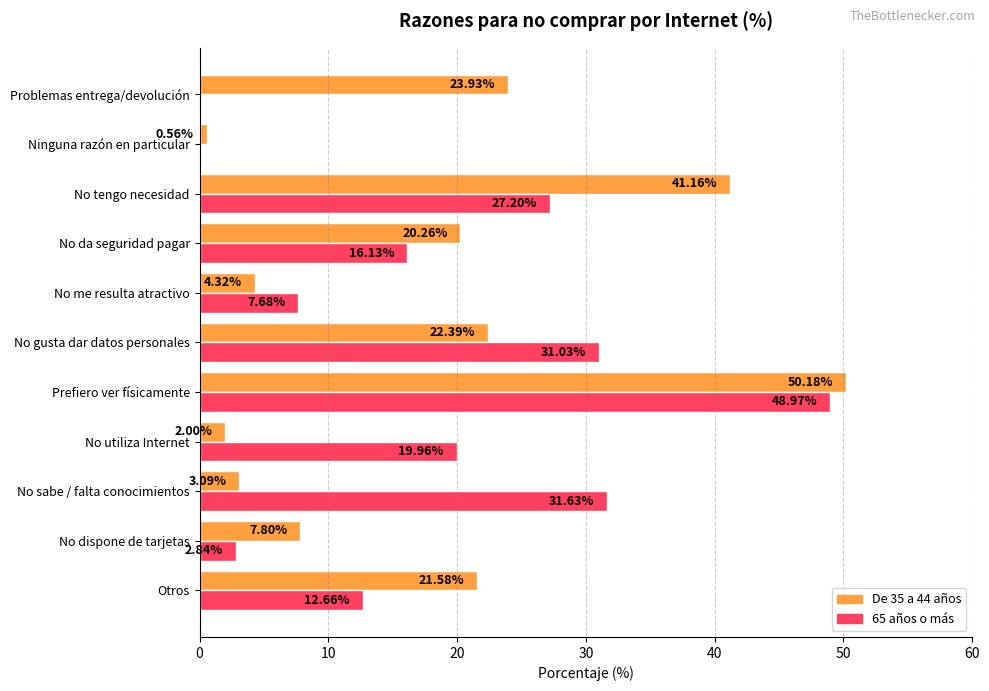

Between No dispone de tarjetas and No gusta dar datos personales, which series saw the biggest shift?

65 años o más